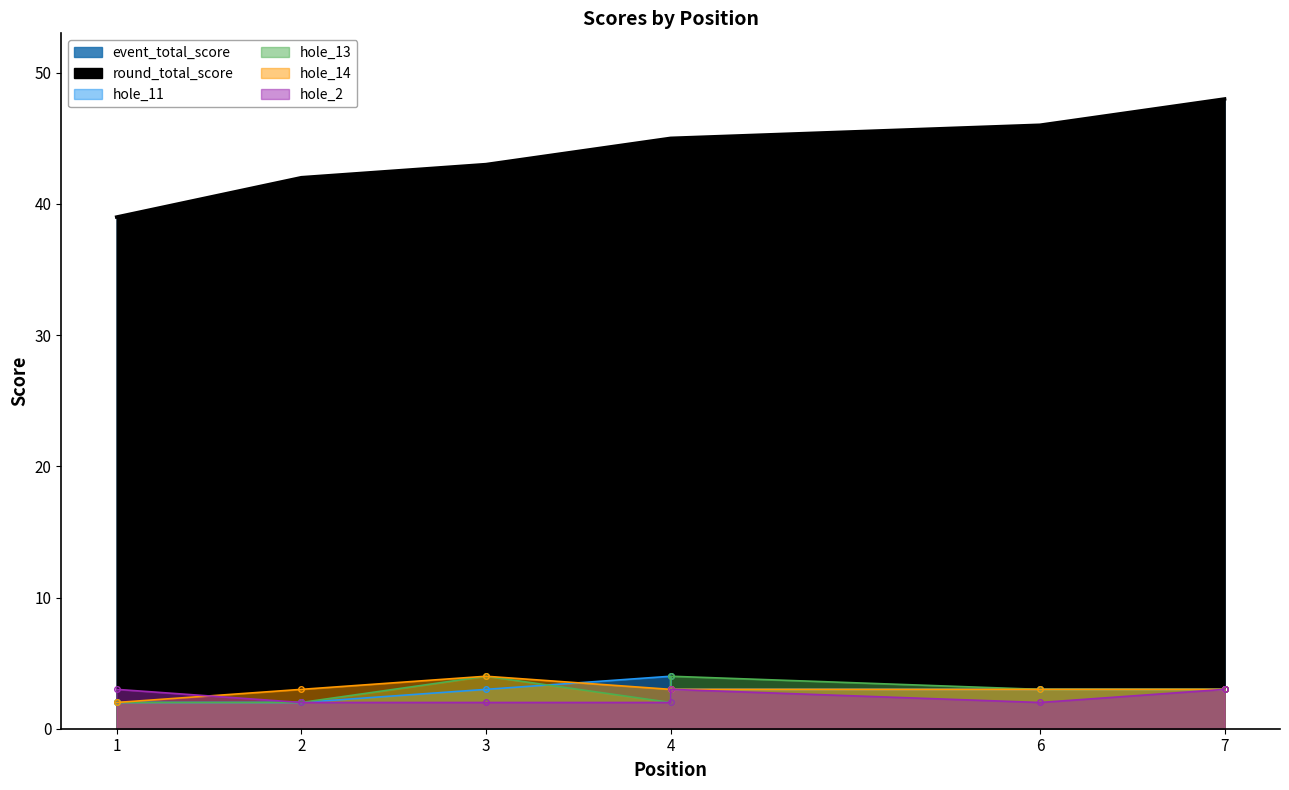

At which category does hole_2 reach its first local peak?

4